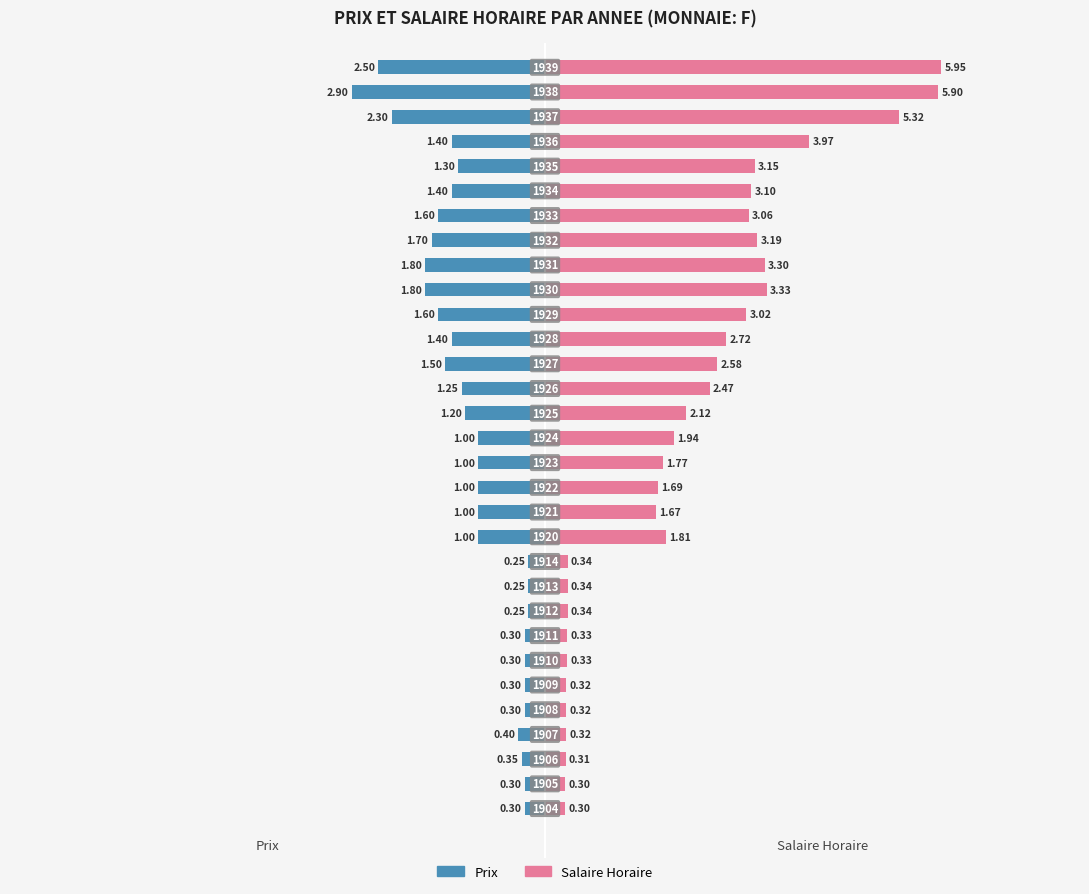

Which series changed the most between 0 and 20?

Salaire Horaire